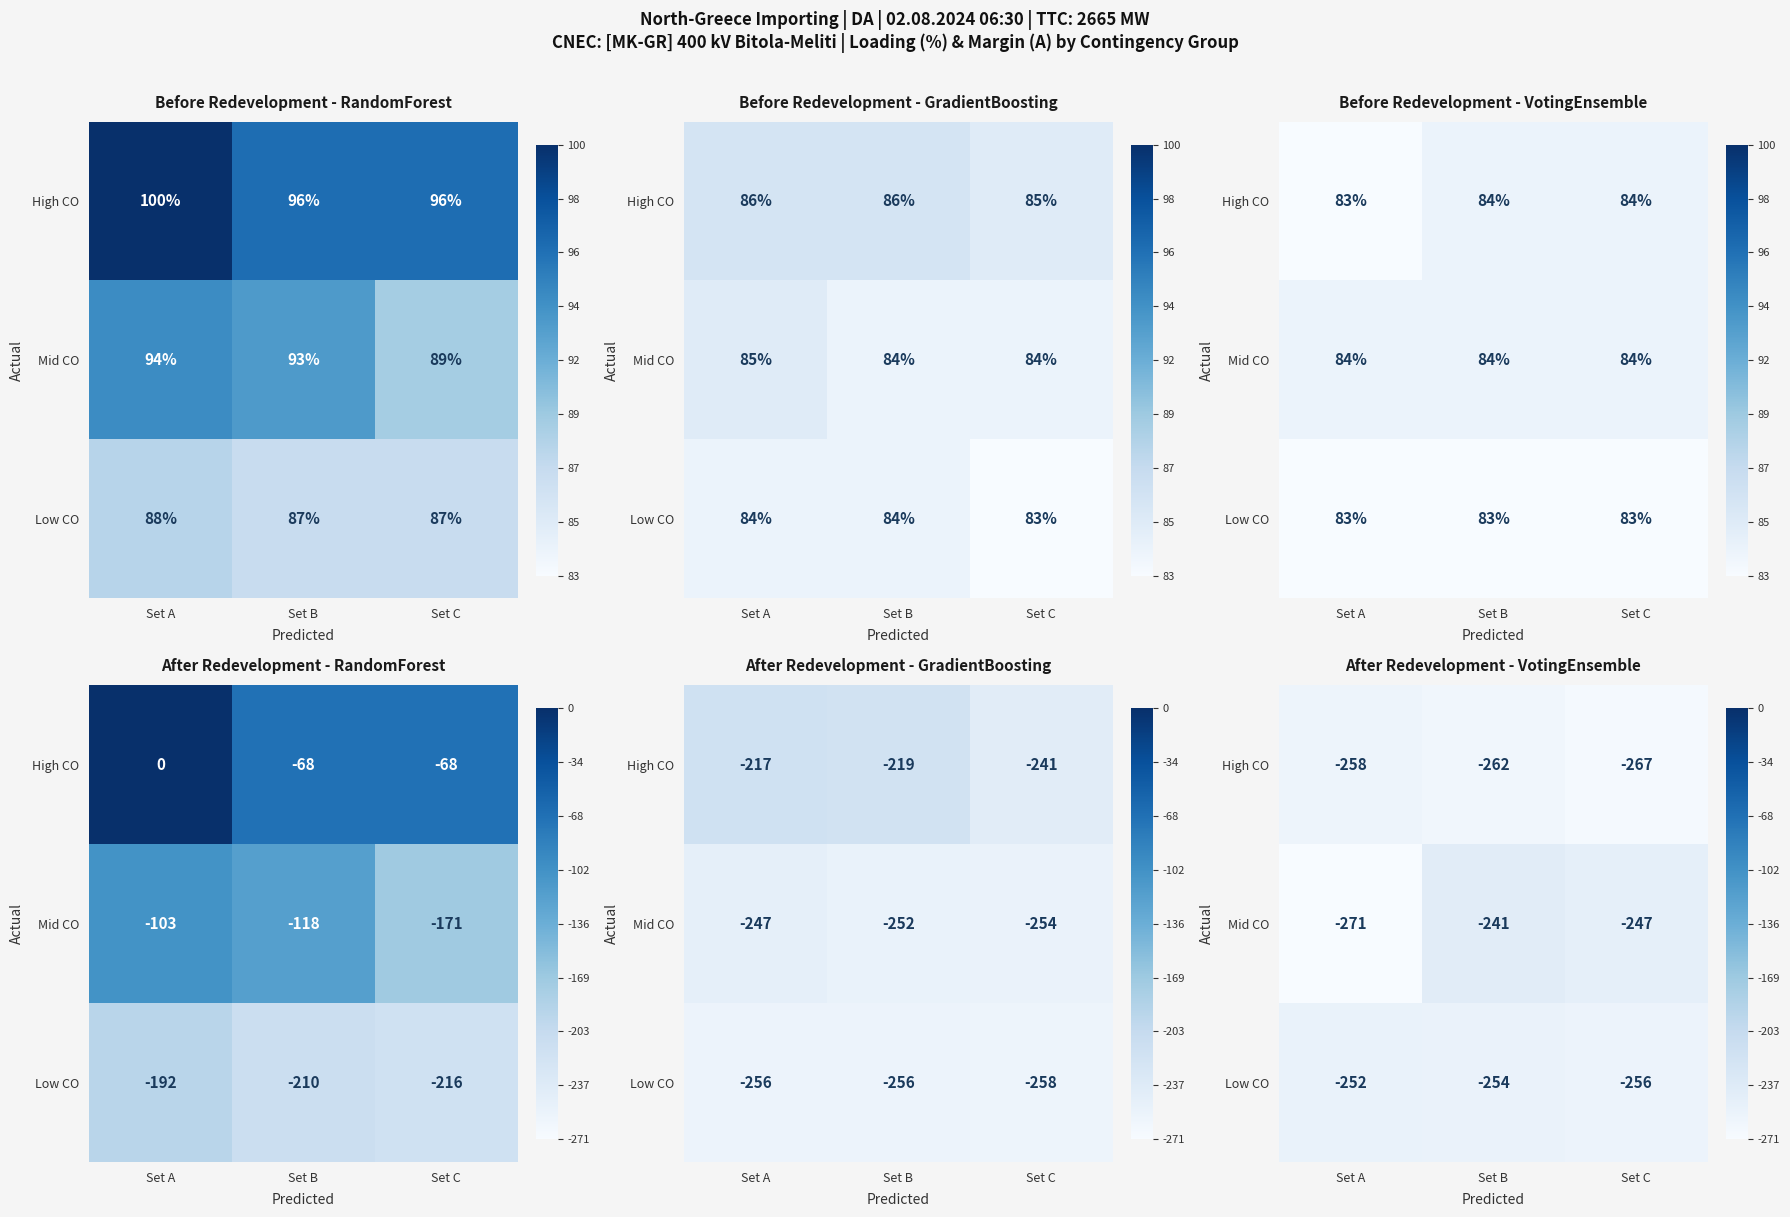

What is the sum of the High CO values at Set C and Set A?

-525